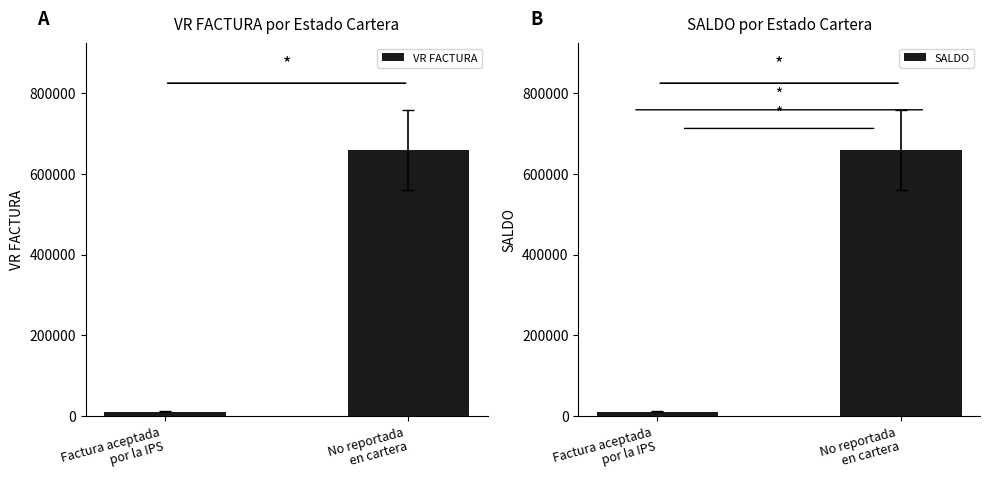

The SALDO series shows 4974 at Factura aceptada
por la IPS. True or false?

False